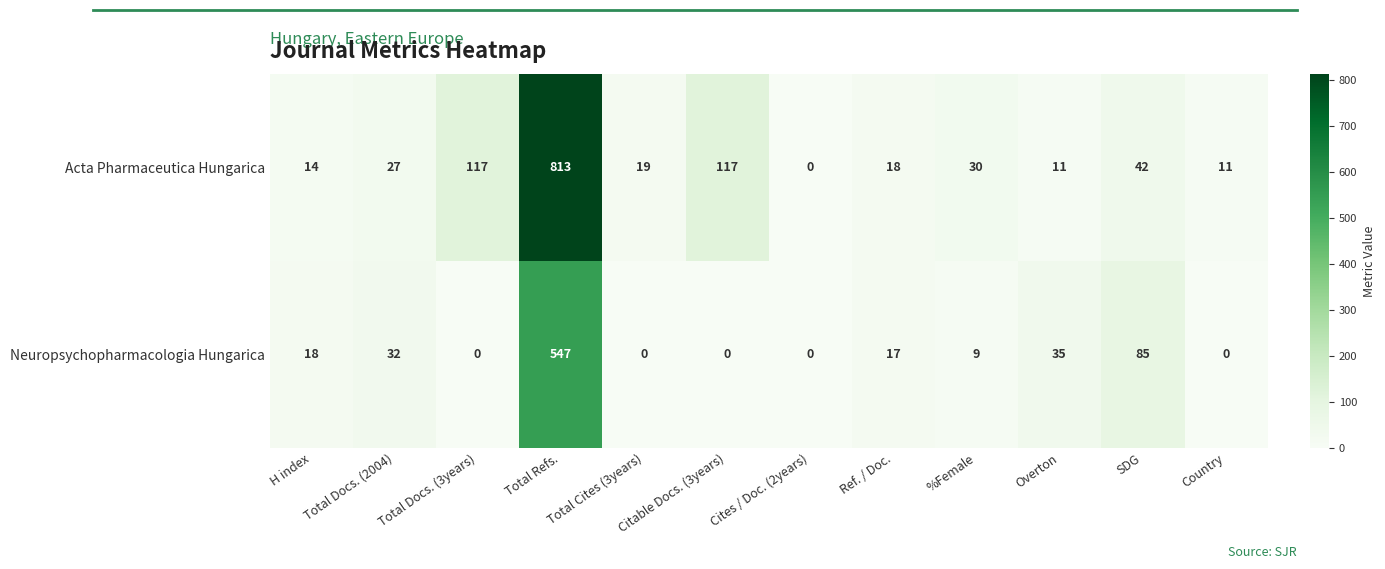

What is the total value across all series at Ref. / Doc.?

35